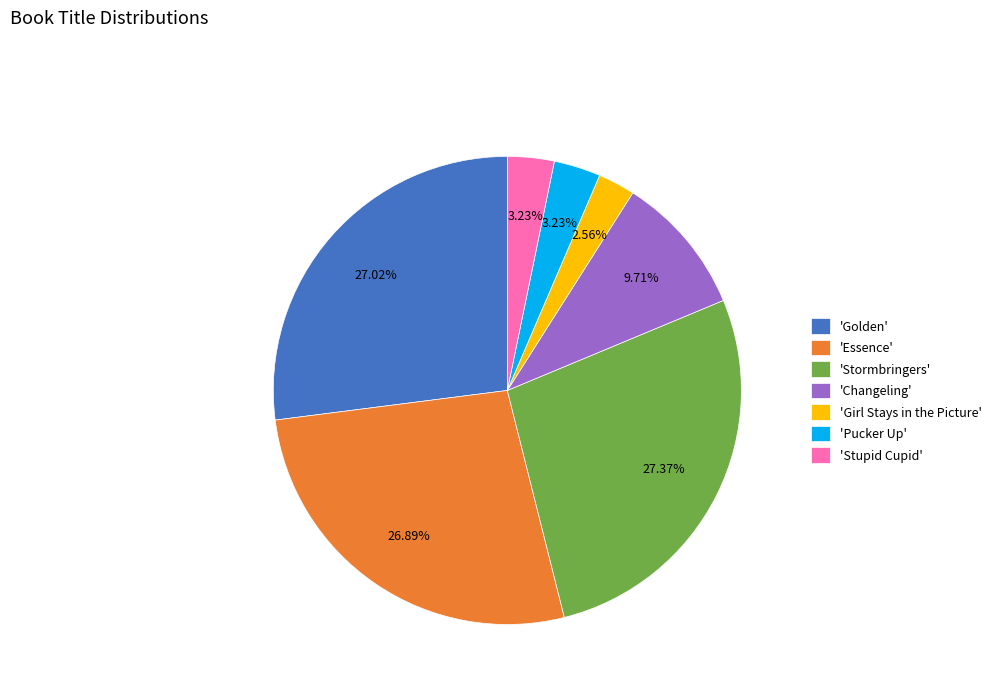

Do 'Essence' and 'Golden' together represent more than half of the pie?

Yes